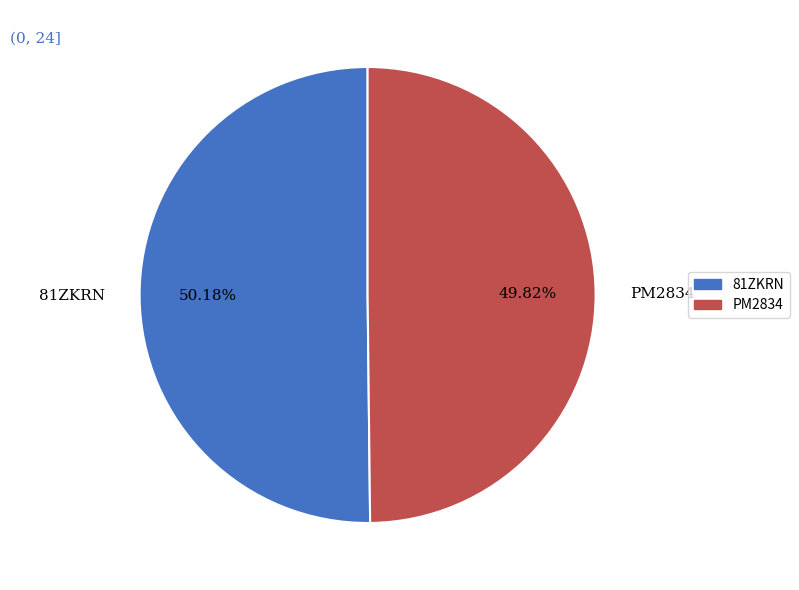

Count the number of slices in the pie.

2